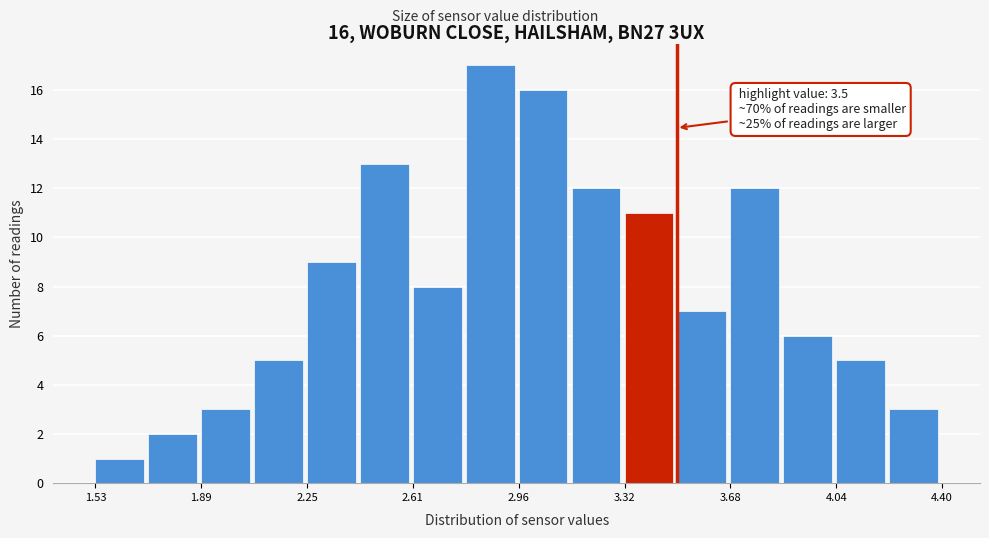

Around what value on the x-axis is the tallest bar? Give the approximate position of its centre, as read against the axis.

2.85